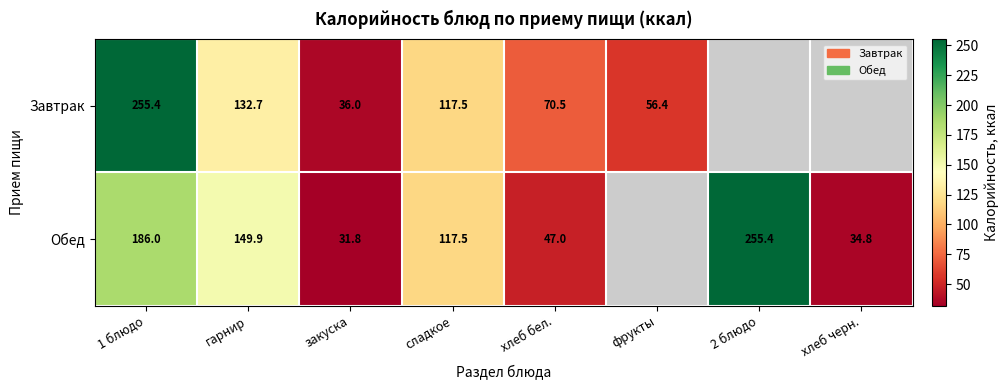

Rank the series at 1 блюдо from lowest to highest value.

Обед, Завтрак